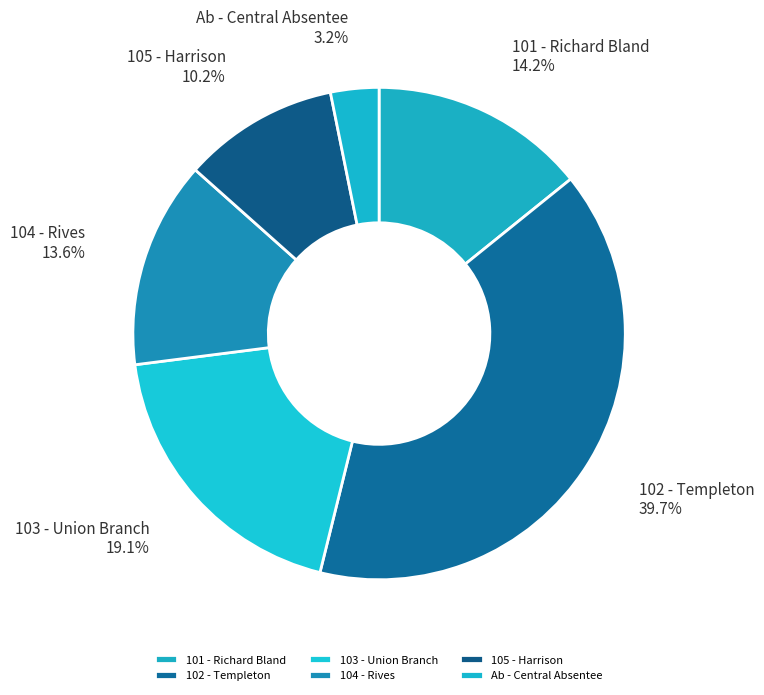

Is Ab - Central Absentee the majority of the pie?

No